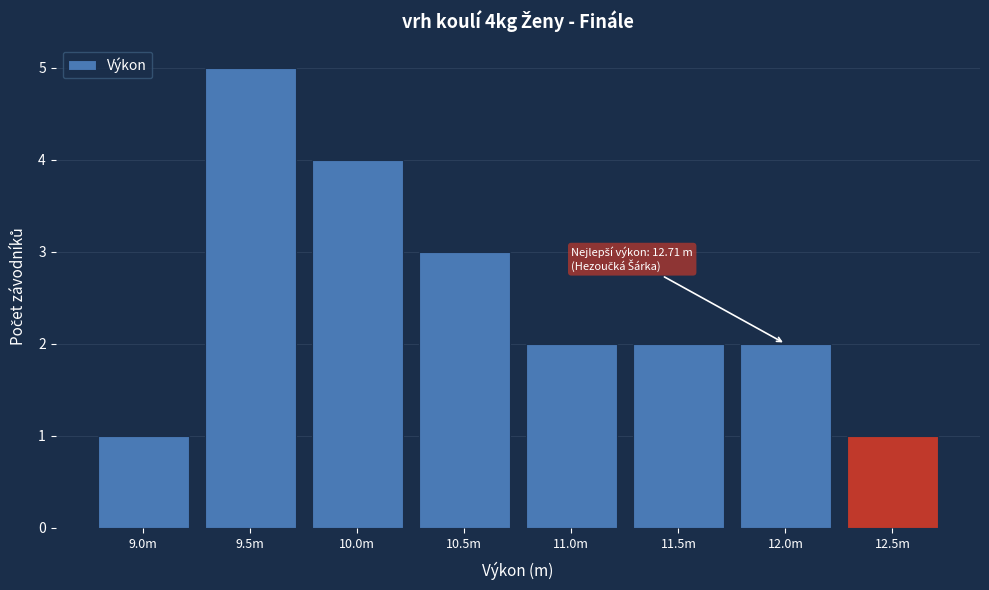

Reading left to right, list all the values displayed in this chart.

1	5	4	3	2	2	2	1